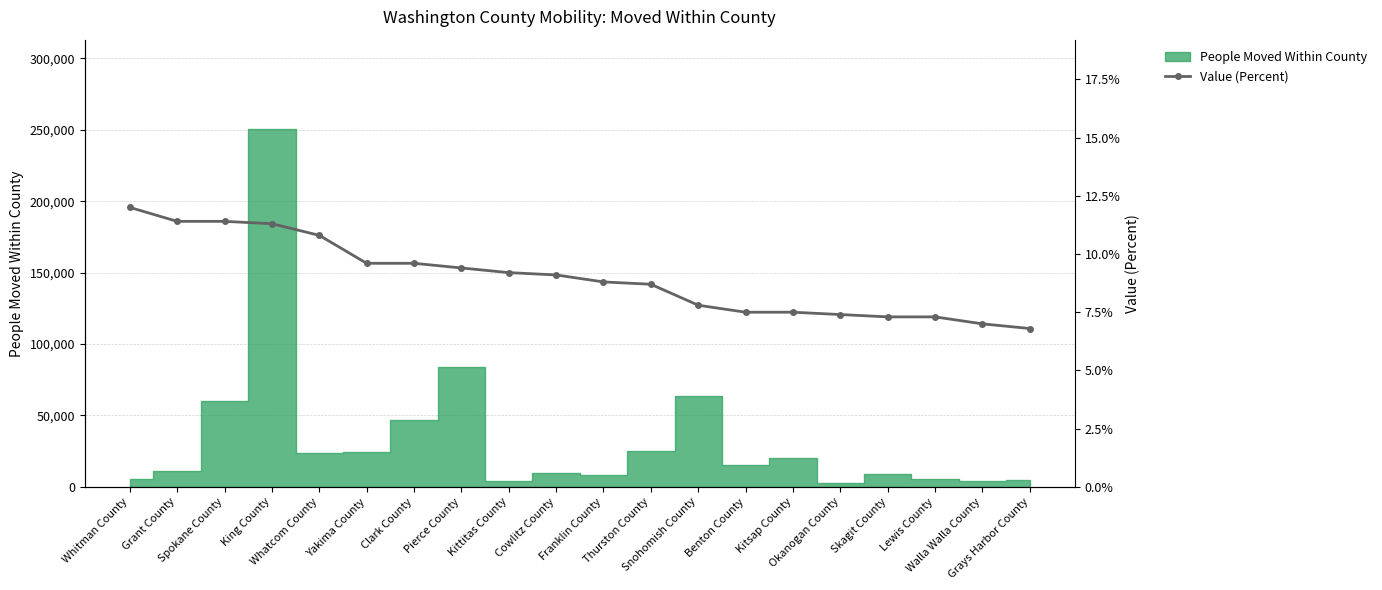

Is it true that the value at Thurston County is 8.7?

True